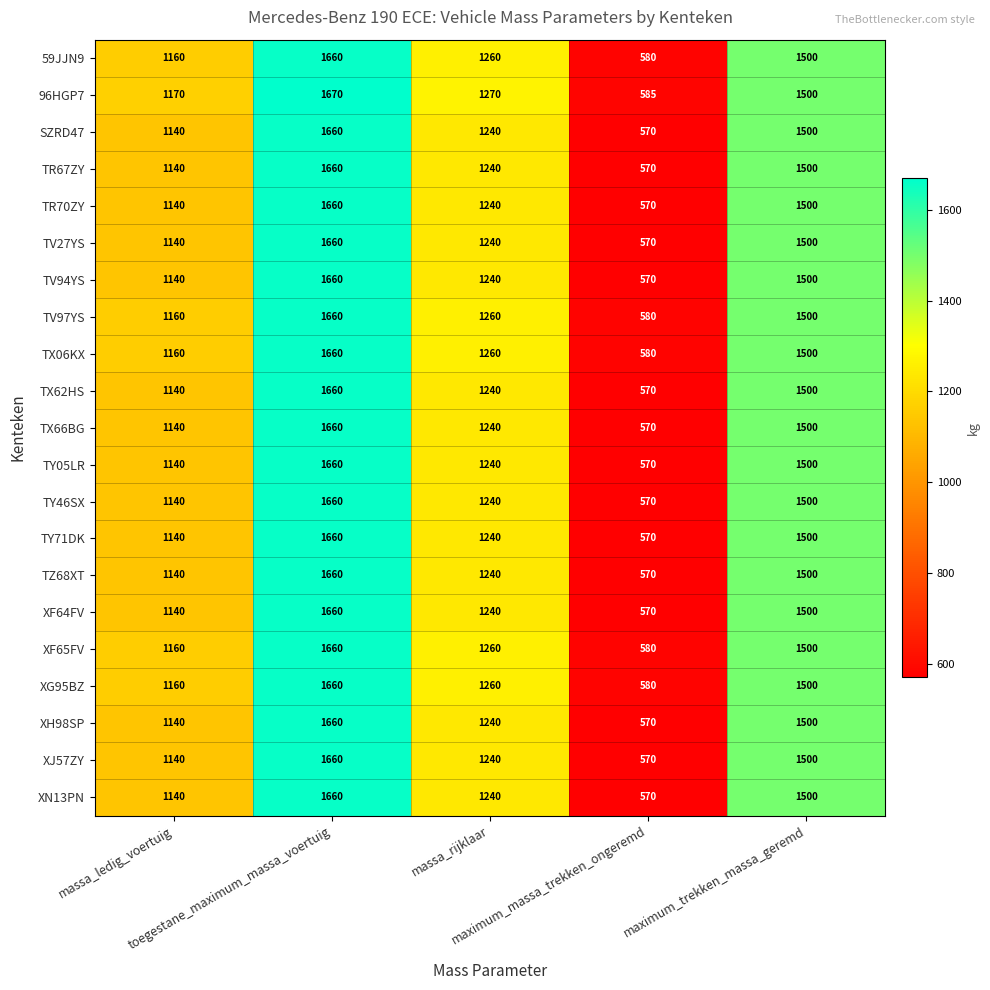

How many series are shown in this chart?

21